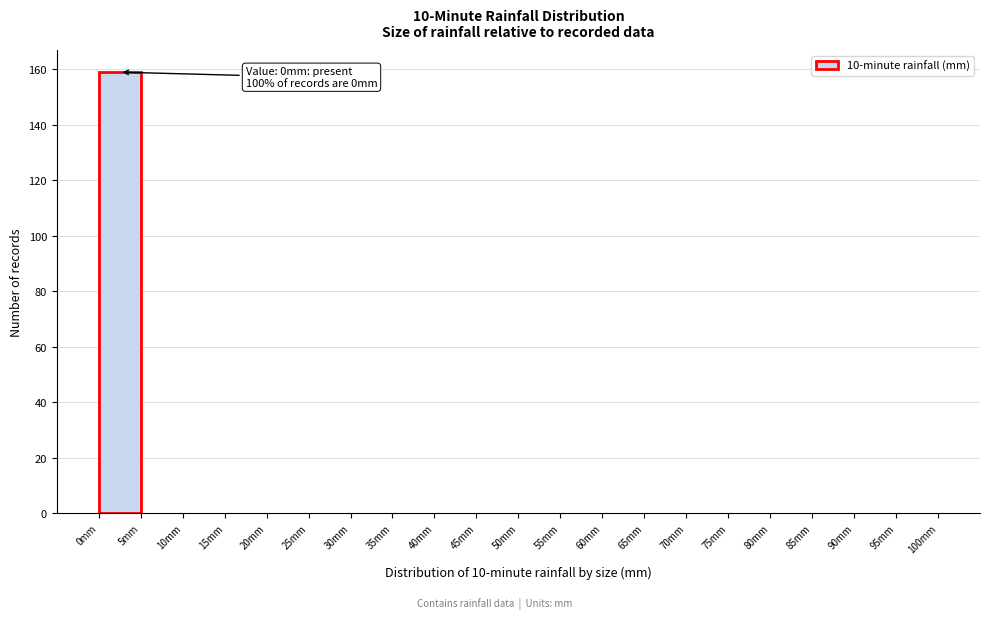

Which range on the x-axis has the tallest bar?

0 to 5